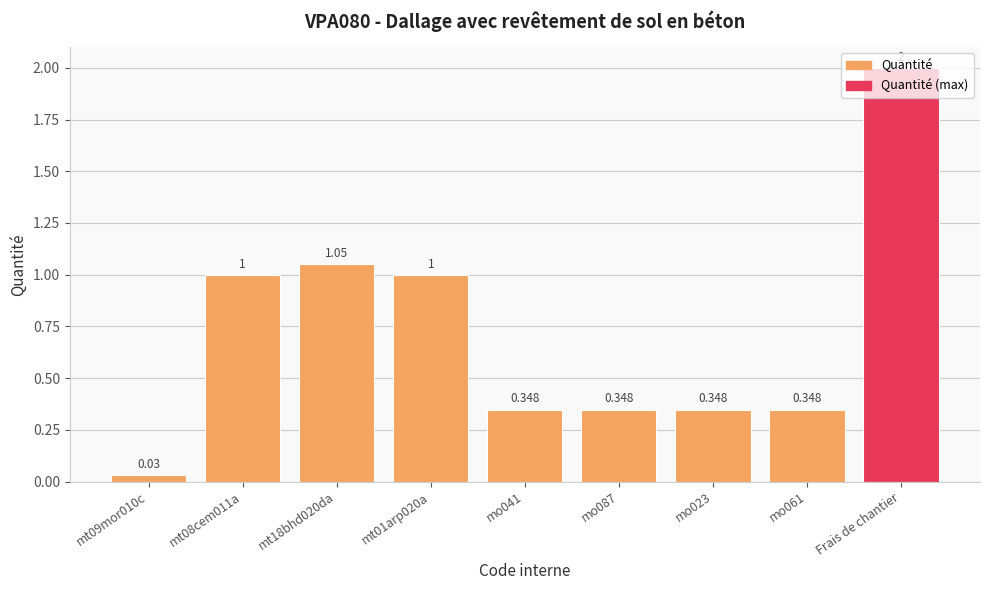

What is the average value?

0.7